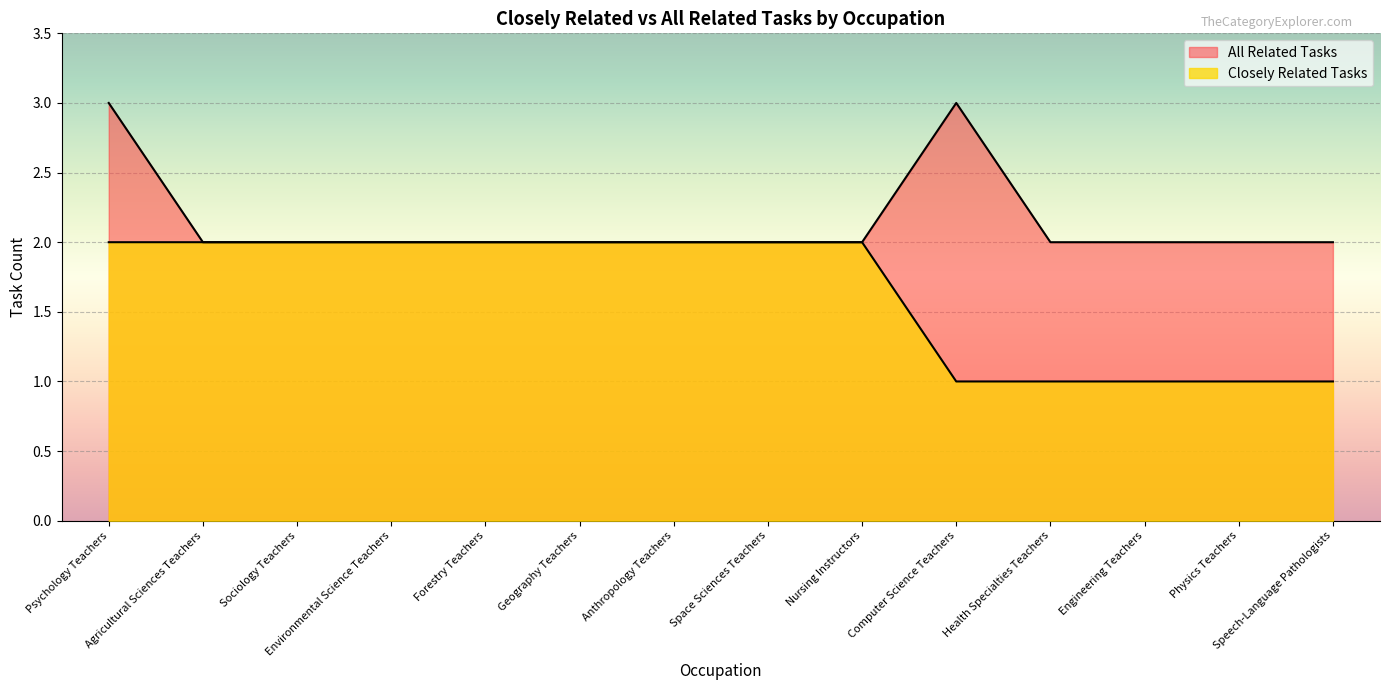

True or false: Closely Related Tasks and All Related Tasks cross at least once.

False